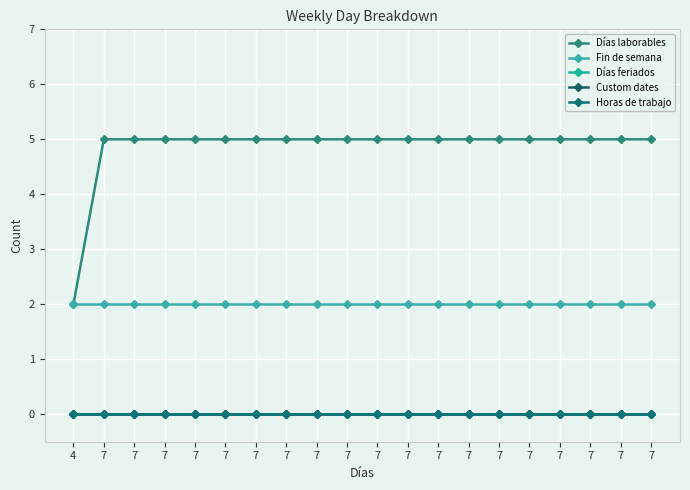

Does the chart have visible grid lines?

Yes